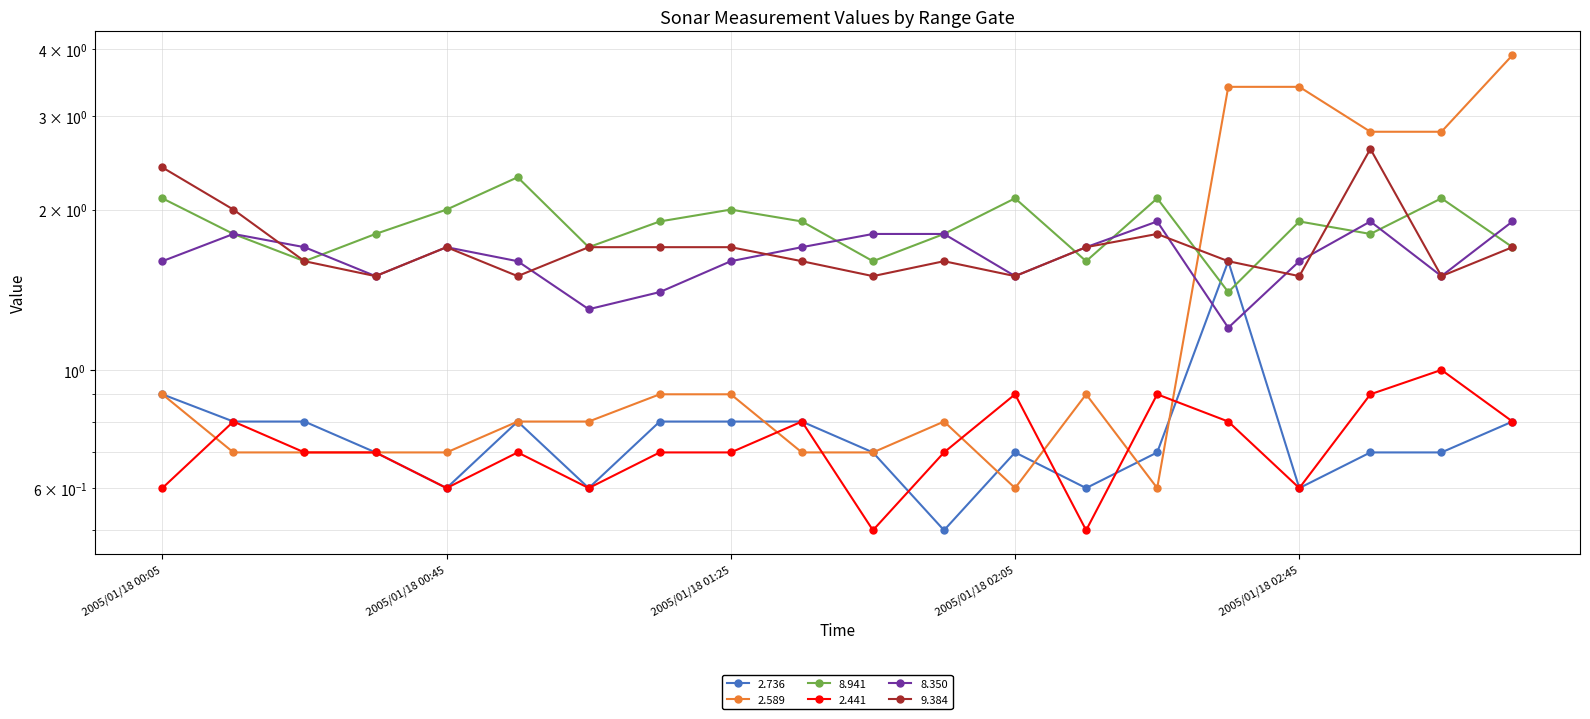

What is the difference between the highest and lowest values at 2005/01/18 01:25?

1.3